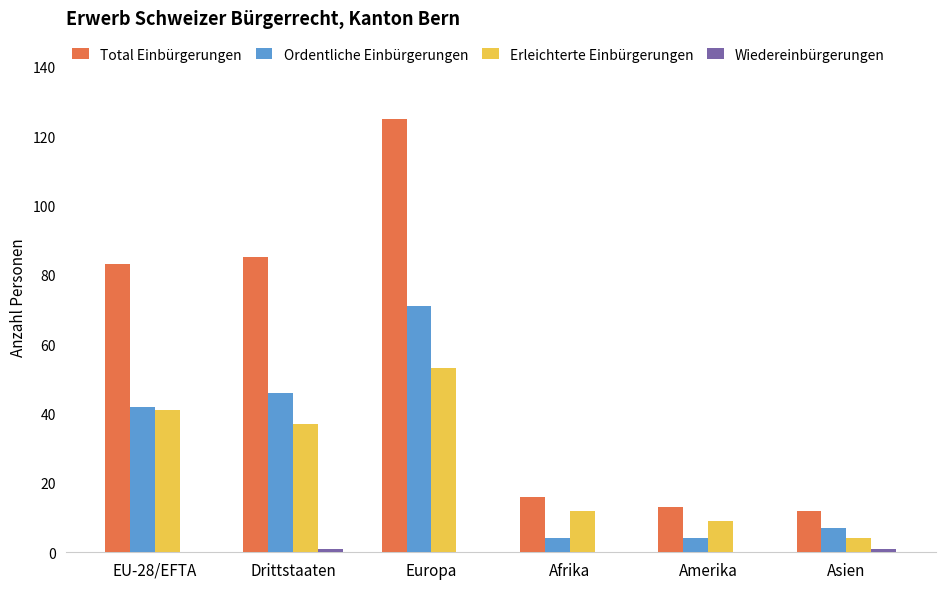

The Total Einbürgerungen series shows 46 at EU-28/EFTA. True or false?

False